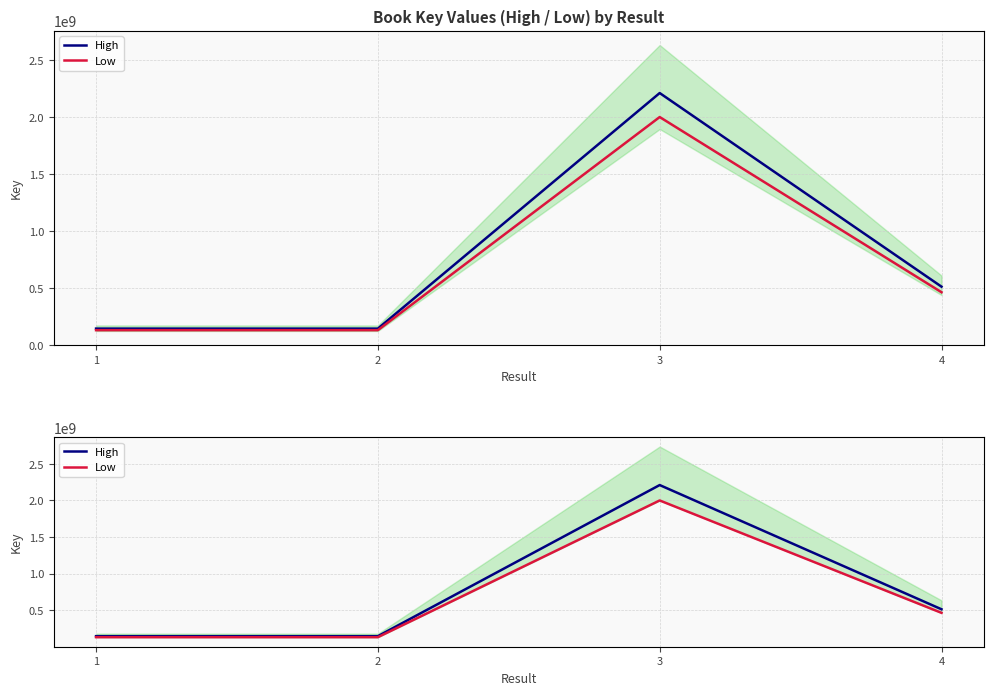

Between 3 and 4, which series saw the biggest shift?

High